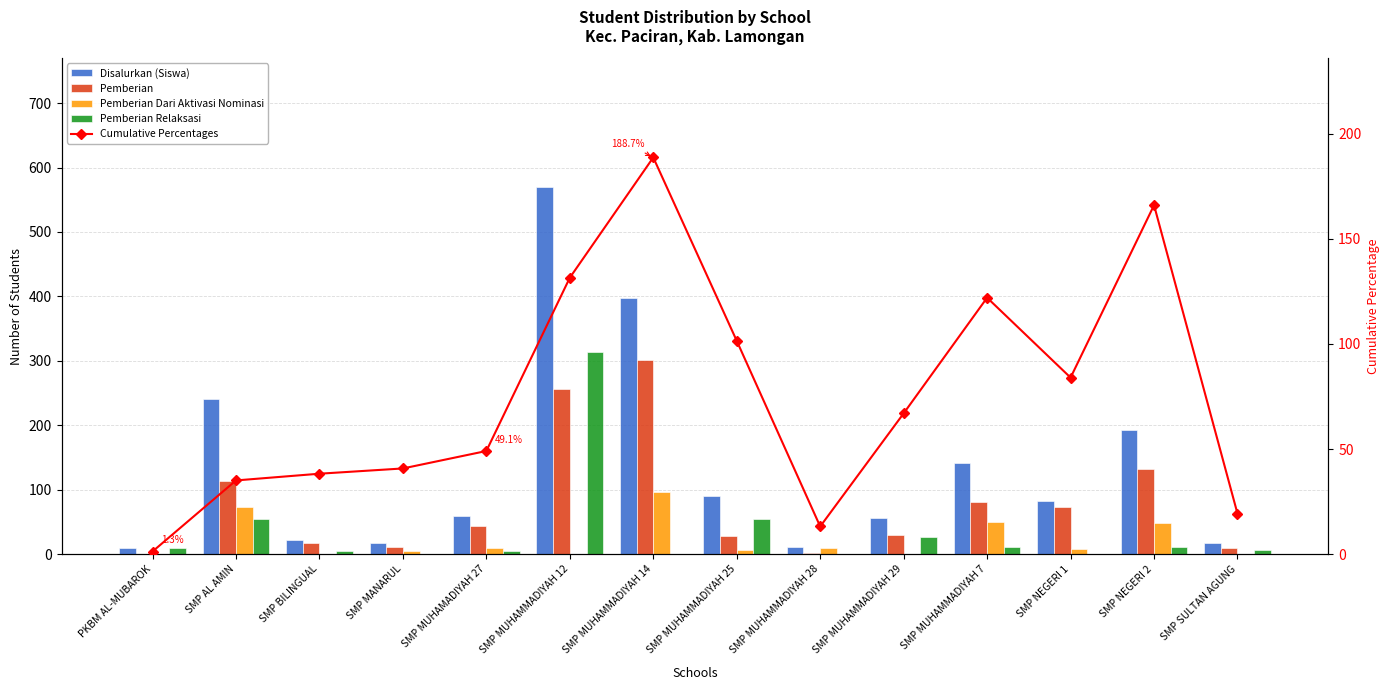

At which category is the sum across all series the highest?

SMP MUHAMMADIYAH 12